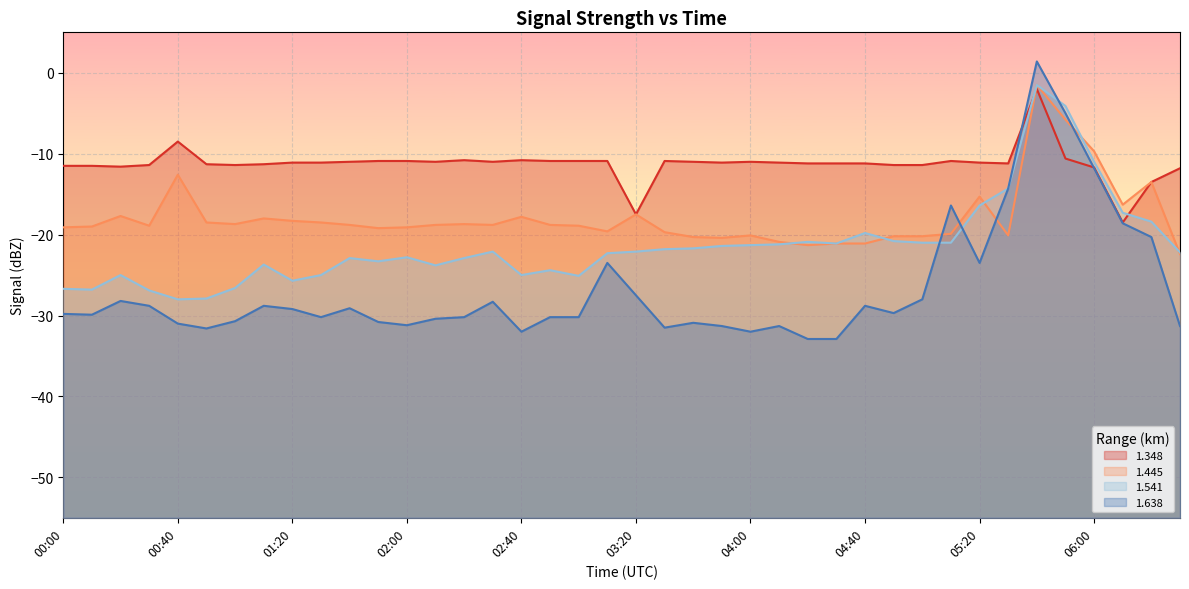

What is the label of the 25th point from the right?

02:30